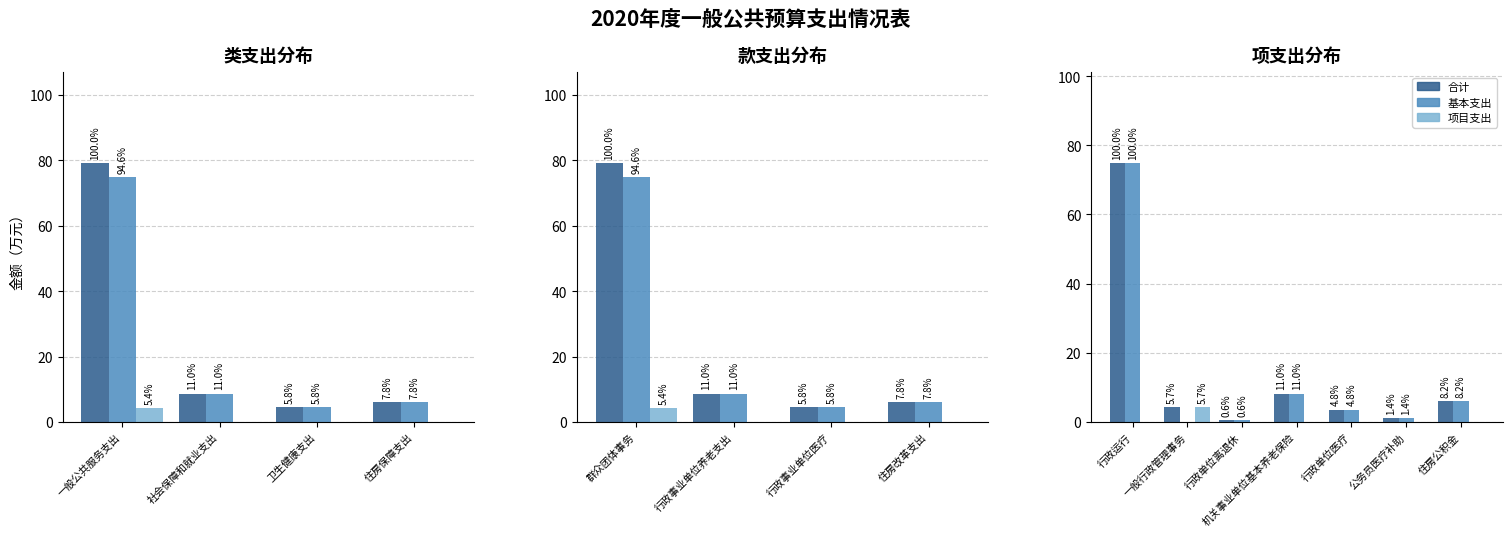

Where is 项目支出 nearest to the value 2?

行政运行